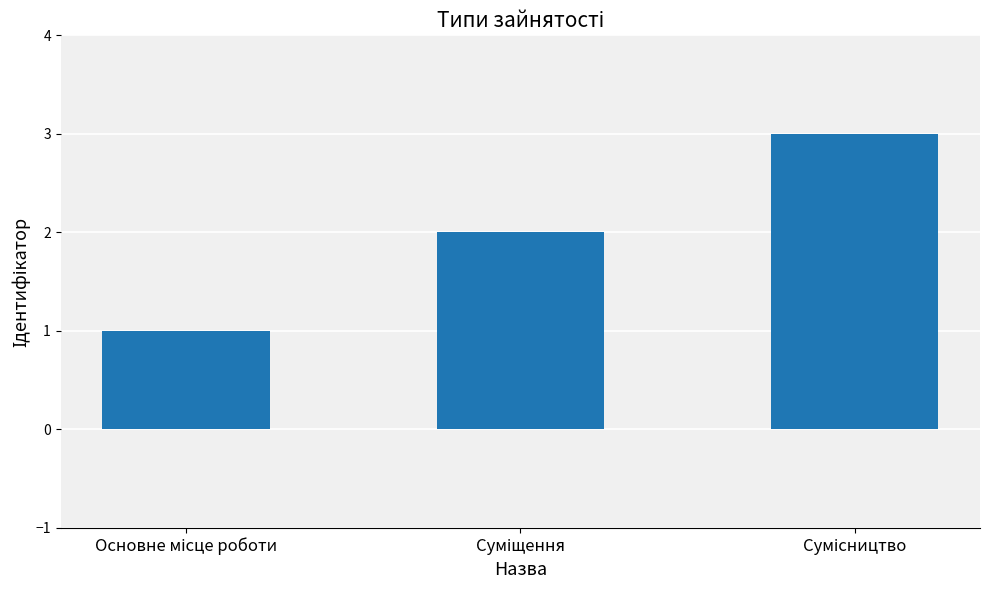

What is the sum of all values?

6